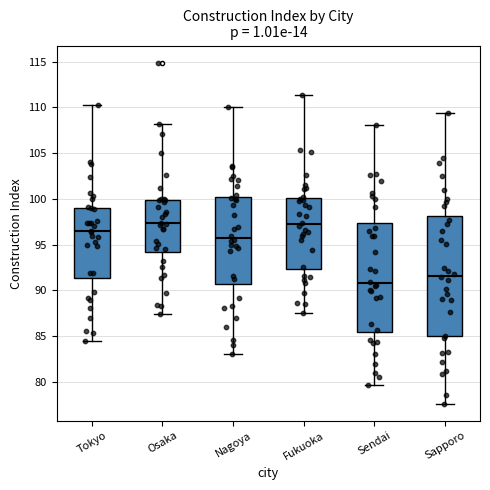

Reading left to right, transcribe this box plot: for each box, give where its median line is, the range the box spans, and where its two whiskers end, as read against the y-axis. The values are not printed on the chart, so give them approximately, as read against the axis.

Tokyo: median 96.5, box 91.5 to 99.0, whiskers 84.5 to 110.5
Osaka: median 97.5, box 94.0 to 100.0, whiskers 87.5 to 108.0
Nagoya: median 95.5, box 90.5 to 100.0, whiskers 83.0 to 110.0
Fukuoka: median 97.0, box 92.5 to 100.0, whiskers 87.5 to 111.5
Sendai: median 91.0, box 85.5 to 97.5, whiskers 79.5 to 108.0
Sapporo: median 91.5, box 85.0 to 98.0, whiskers 77.5 to 109.5